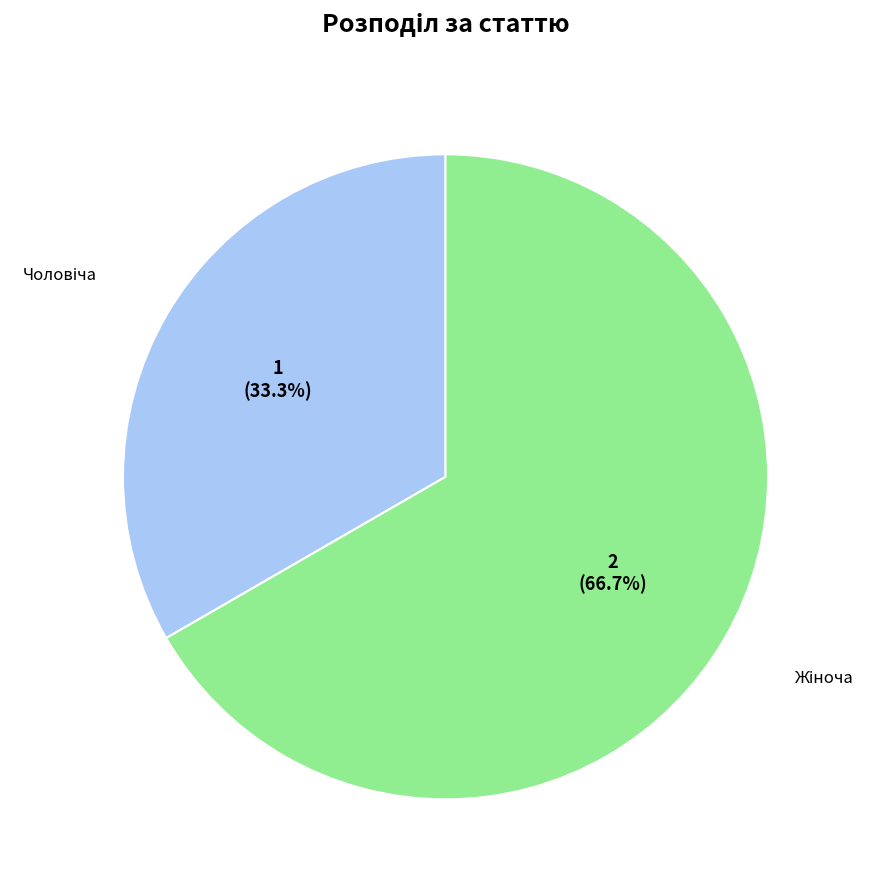

How many slices are in this pie chart?

2